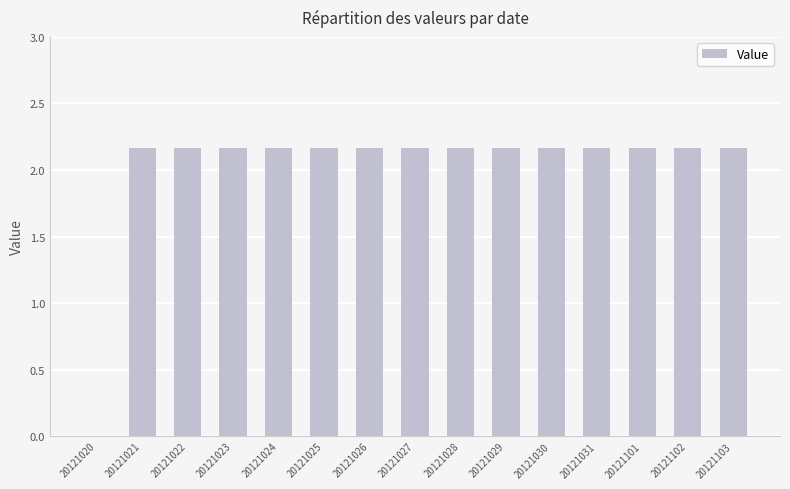

What is the sum of all values?

30.3